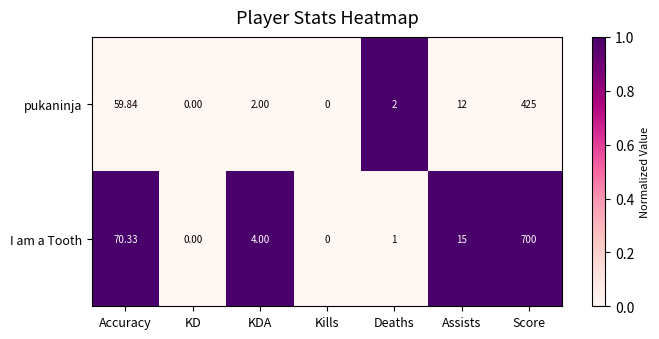

Rank the series by their average value, from lowest to highest.

pukaninja, I am a Tooth